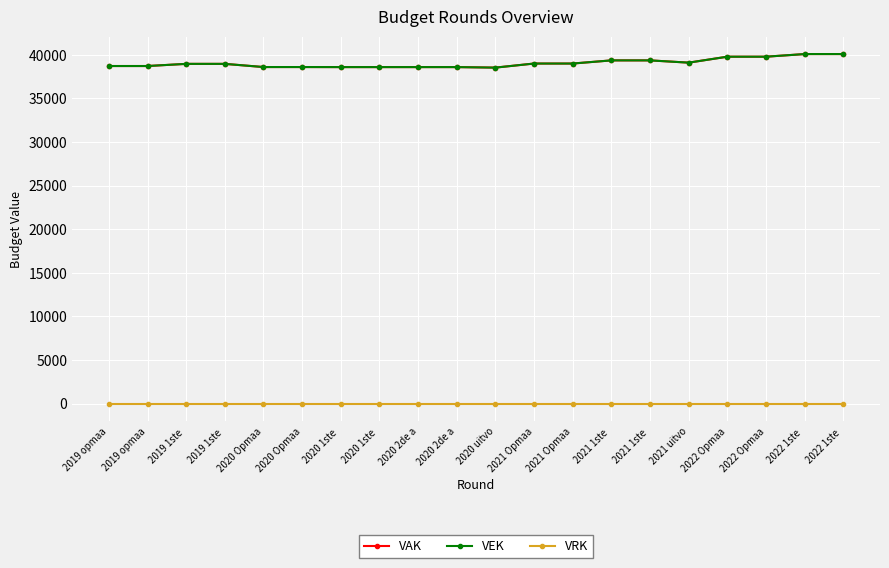

What is the difference between the VEK values at 2021 1ste  and 2020 Opmaa?

763